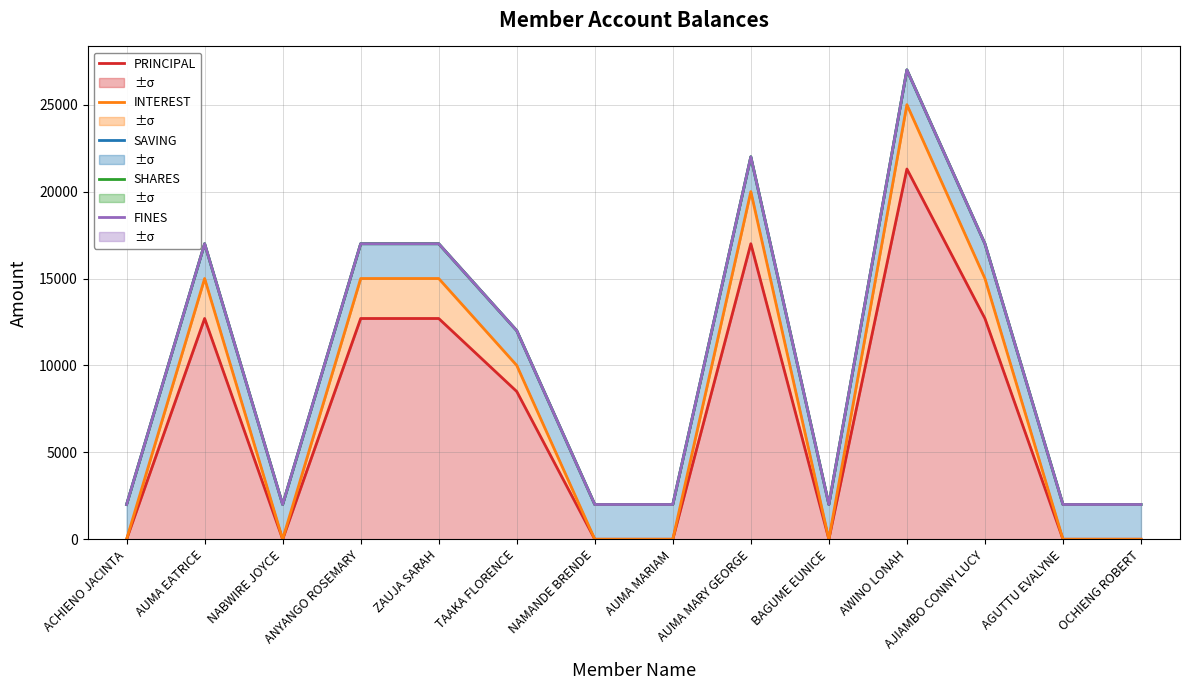

At how many categories does at least one series exceed 14079?

6